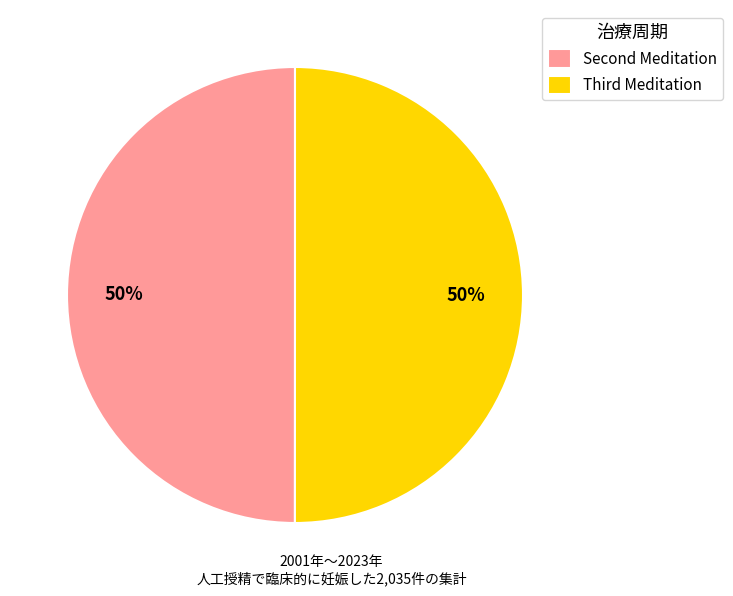

How many slices are in this pie chart?

2